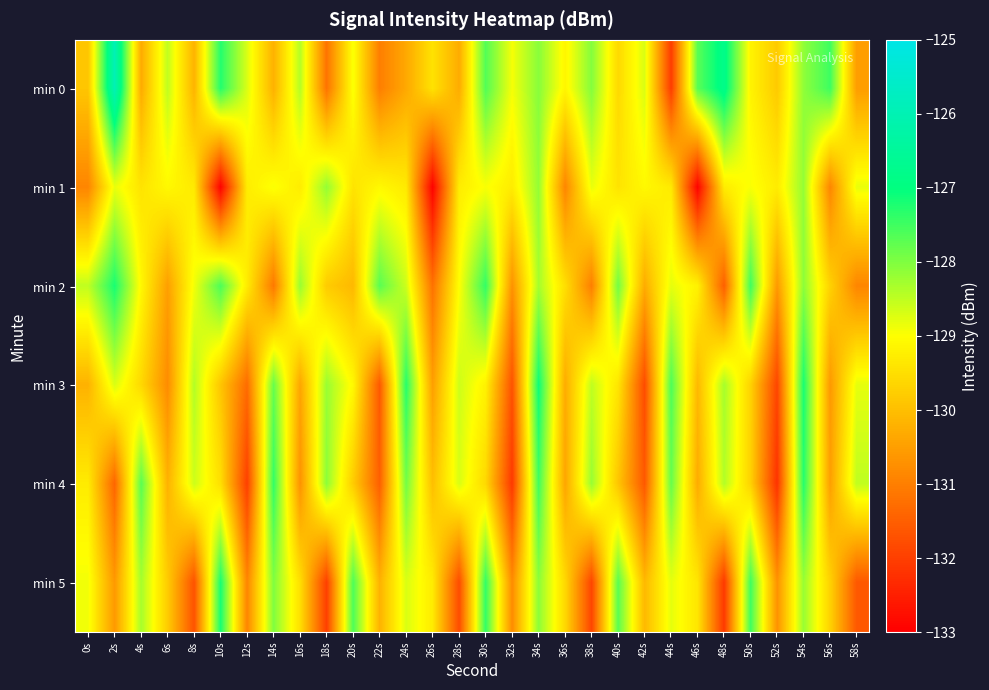

Reading left to right, what are all the values shown in this chart?

min 0: 0s=-129.9	2s=-125.9	4s=-130.3	6s=-128.5	8s=-130.2	10s=-127.3	12s=-128.7	14s=-130.2	16s=-128.4	18s=-131.2	20s=-128.9	22s=-131.0	24s=-130.4	26s=-129.4	28s=-130.3	30s=-127.6	32s=-128.9	34s=-128.1	36s=-129.1	38s=-128.0	40s=-129.6	42s=-128.7	44s=-132.0	46s=-127.7	48s=-126.8	50s=-129.2	52s=-129.8	54s=-128.1	56s=-127.5	58s=-130.5
min 1: 0s=-130.9	2s=-128.8	4s=-129.4	6s=-129.1	8s=-129.3	10s=-133.0	12s=-129.3	14s=-129.0	16s=-129.3	18s=-128.2	20s=-129.4	22s=-129.1	24s=-129.3	26s=-133.0	28s=-129.3	30s=-129.0	32s=-129.3	34s=-128.2	36s=-130.9	38s=-128.8	40s=-129.4	42s=-129.1	44s=-129.3	46s=-133.0	48s=-129.3	50s=-129.0	52s=-129.3	54s=-128.2	56s=-130.9	58s=-128.8
min 2: 0s=-128.5	2s=-127.2	4s=-129.1	6s=-130.5	8s=-128.9	10s=-127.6	12s=-129.3	14s=-131.1	16s=-128.2	18s=-129.8	20s=-130.1	22s=-127.7	24s=-128.6	26s=-131.2	28s=-129.0	30s=-127.4	32s=-130.7	34s=-128.3	36s=-129.5	38s=-131.0	40s=-127.9	42s=-130.3	44s=-128.8	46s=-129.2	48s=-131.5	50s=-127.5	52s=-130.6	54s=-128.1	56s=-129.7	58s=-130.9
min 3: 0s=-130.2	2s=-128.7	4s=-129.6	6s=-130.8	8s=-128.4	10s=-129.9	12s=-131.3	14s=-127.8	16s=-130.4	18s=-128.2	20s=-129.1	22s=-131.6	24s=-127.3	26s=-130.5	28s=-128.6	30s=-129.2	32s=-131.7	34s=-127.1	36s=-130.3	38s=-128.5	40s=-129.4	42s=-131.8	44s=-127.6	46s=-130.1	48s=-128.3	50s=-129.7	52s=-131.9	54s=-127.2	56s=-130.6	58s=-128.8
min 4: 0s=-129.3	2s=-131.4	4s=-127.7	6s=-130.2	8s=-128.6	10s=-129.5	12s=-132.0	14s=-127.4	16s=-130.7	18s=-128.1	20s=-129.8	22s=-131.5	24s=-127.9	26s=-130.0	28s=-128.7	30s=-129.6	32s=-132.1	34s=-127.5	36s=-130.4	38s=-128.2	40s=-129.9	42s=-131.6	44s=-127.8	46s=-130.3	48s=-128.4	50s=-129.7	52s=-132.2	54s=-127.3	56s=-130.5	58s=-128.5
min 5: 0s=-128.9	2s=-130.6	4s=-128.3	6s=-129.8	8s=-131.7	10s=-127.2	12s=-130.9	14s=-128.0	16s=-129.5	18s=-132.0	20s=-127.6	22s=-130.2	24s=-128.7	26s=-129.3	28s=-131.8	30s=-127.4	32s=-130.8	34s=-128.1	36s=-129.6	38s=-131.9	40s=-127.7	42s=-130.1	44s=-128.8	46s=-129.4	48s=-132.1	50s=-127.5	52s=-130.7	54s=-128.2	56s=-129.7	58s=-131.6